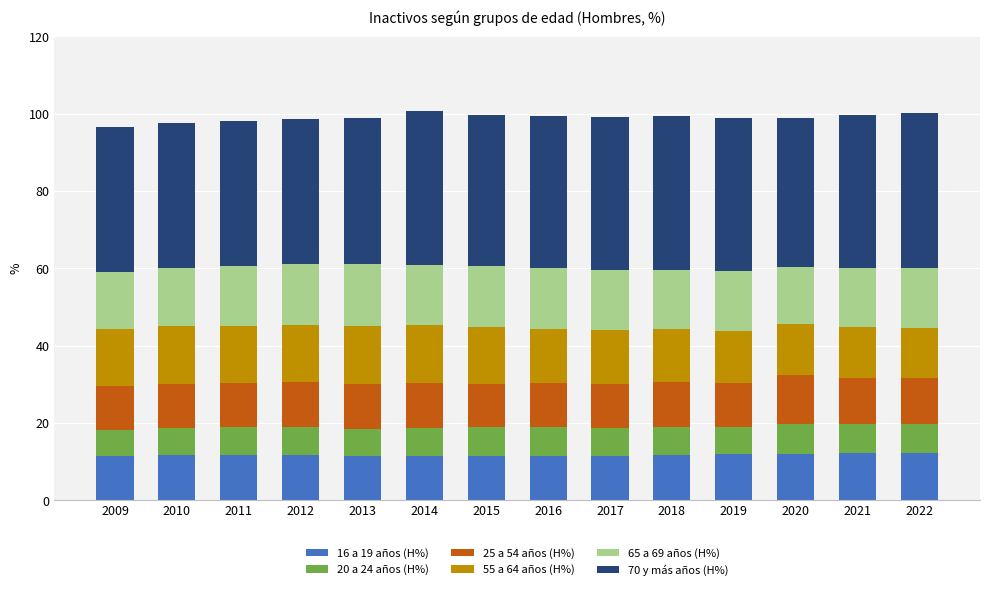

What is the sum of all 16 a 19 años (H%) values?

164.1